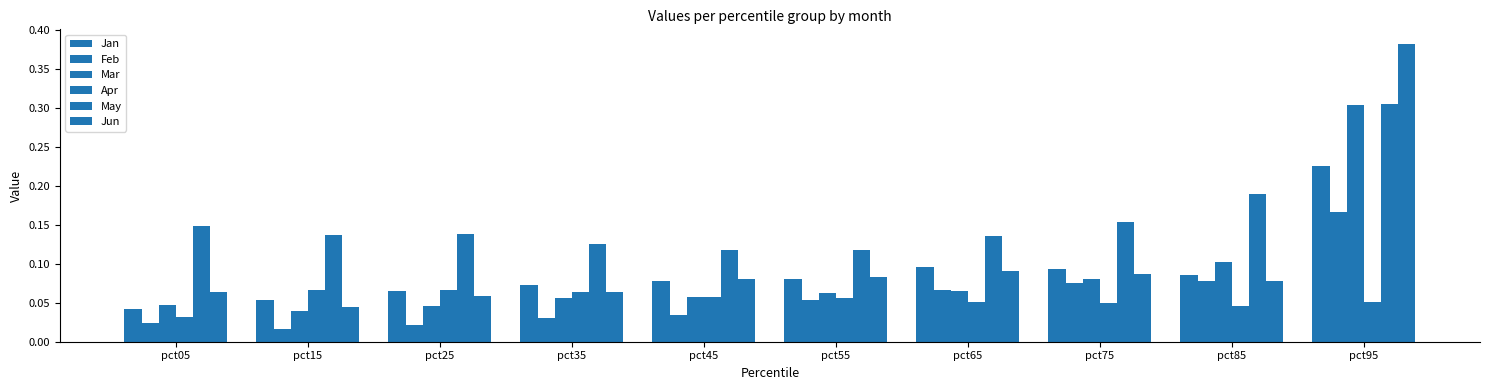

Are the bars horizontal?

No